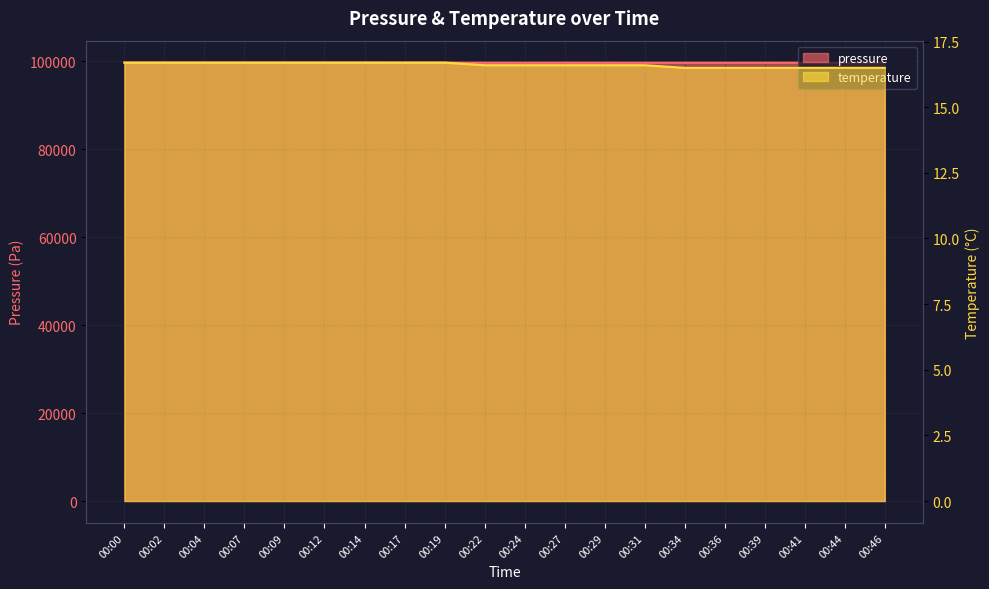

What is the value of the pressure point at the 12th from the left?

99633.0